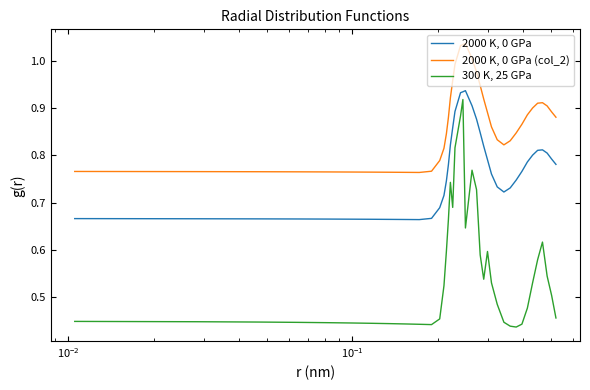

Rank the series by their average value, from lowest to highest.

300 K, 25 GPa, 2000 K, 0 GPa, 2000 K, 0 GPa (col_2)